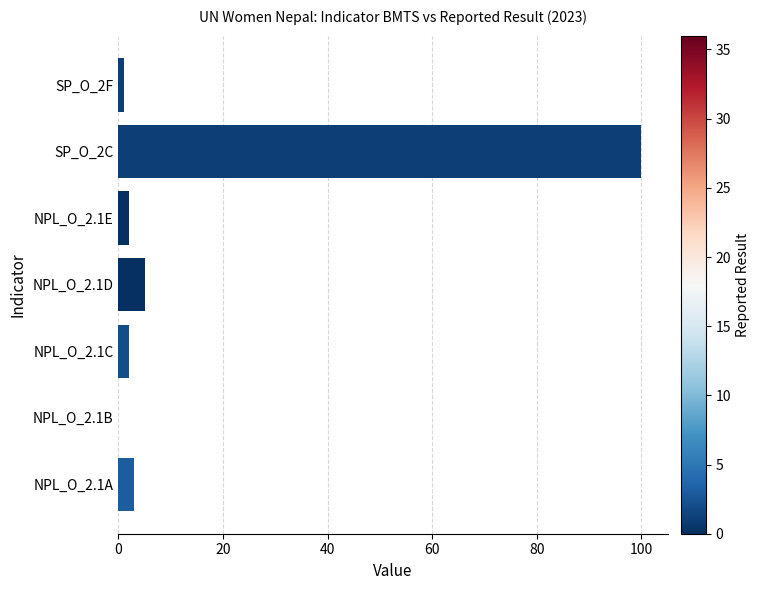

The value at SP_O_2C is 100. True or false?

True